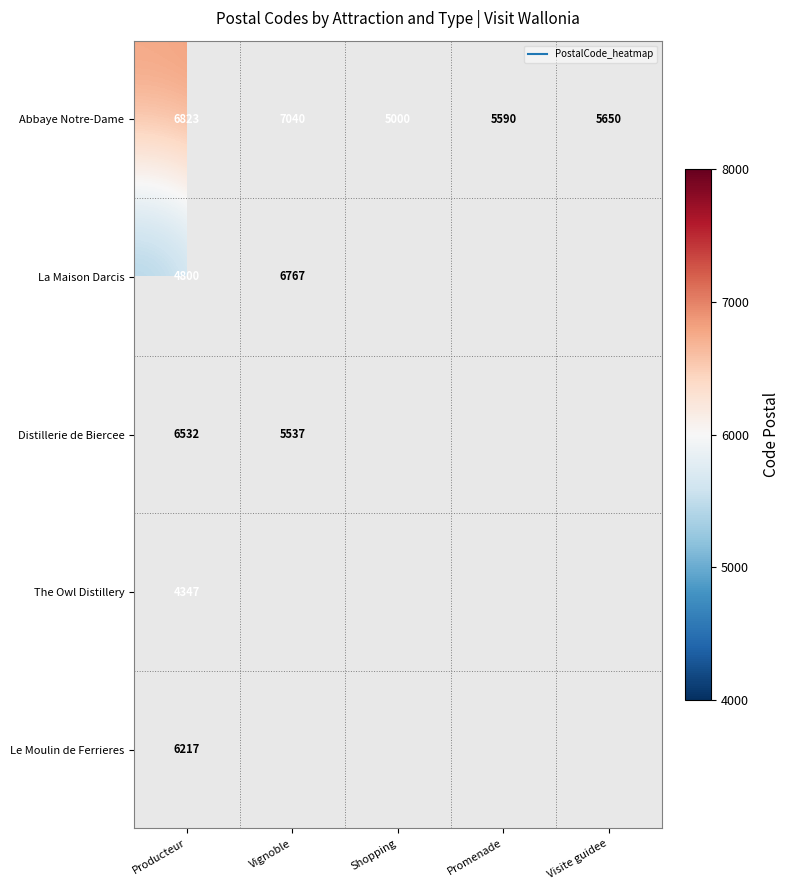

What is the spread (max minus min) of values at Producteur?

2476